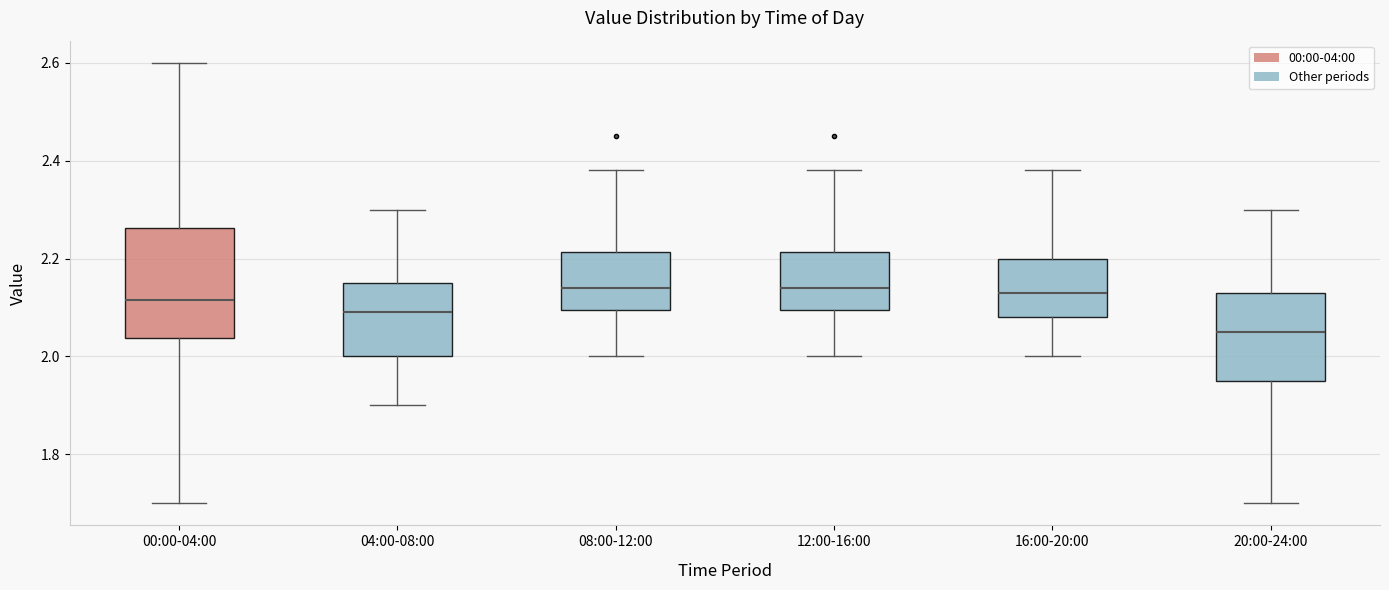

Which box has the lowest median line?

20:00-24:00